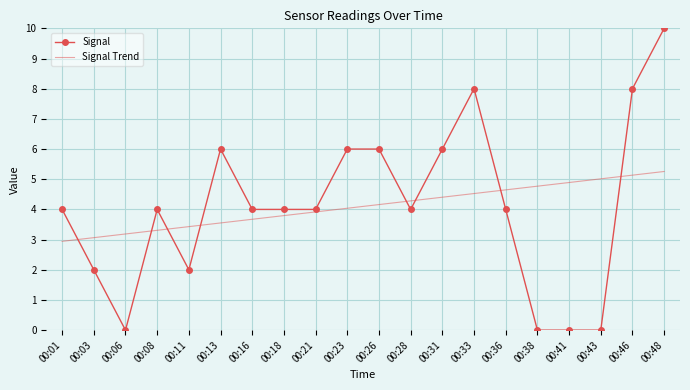

The value of Signal at 00:23 is 9.4. True or false?

False